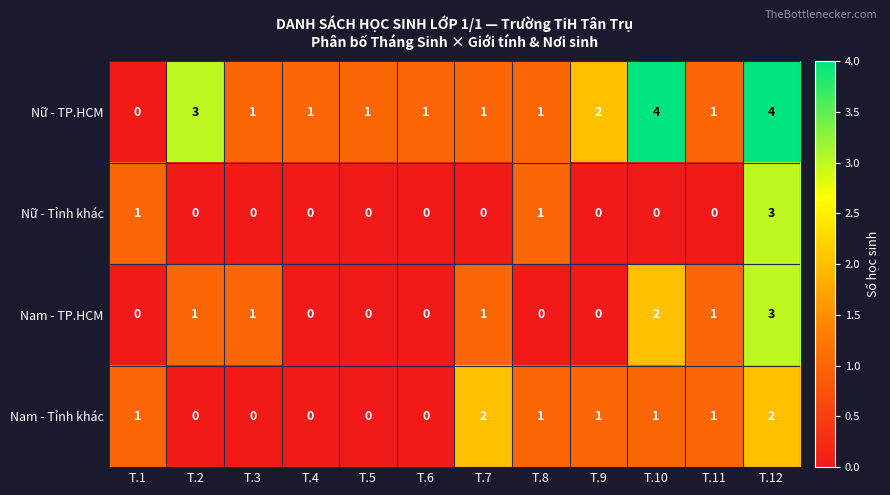

What is the difference between the maximum and minimum values in the Nữ - Tỉnh khác series?

3